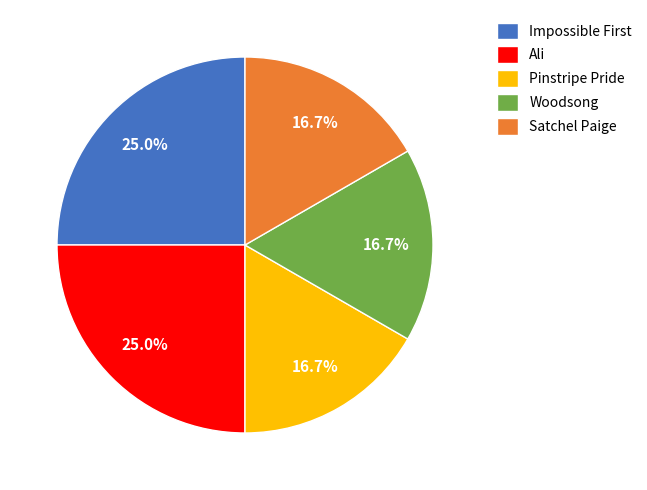

The Ali slice represents 25% of the pie. True or false?

True